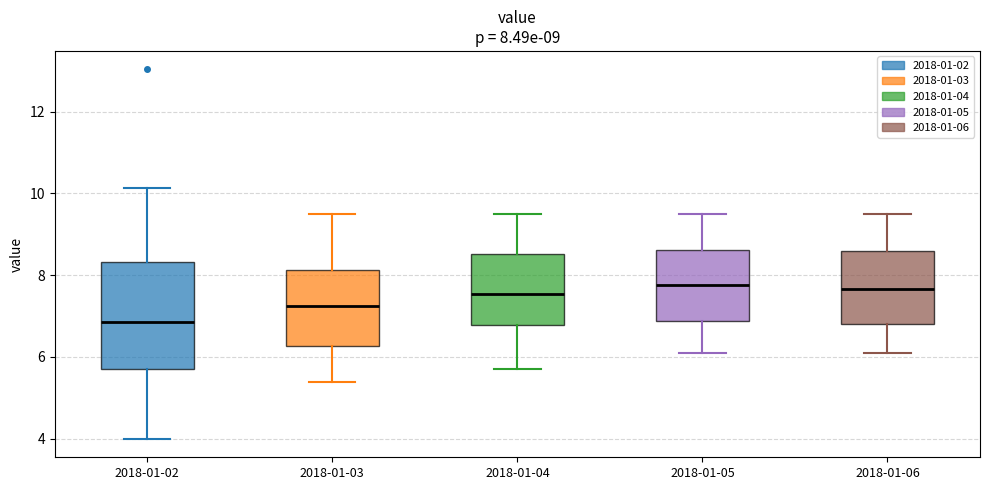

Which box is the tallest, from its lower edge to its upper edge?

2018-01-02